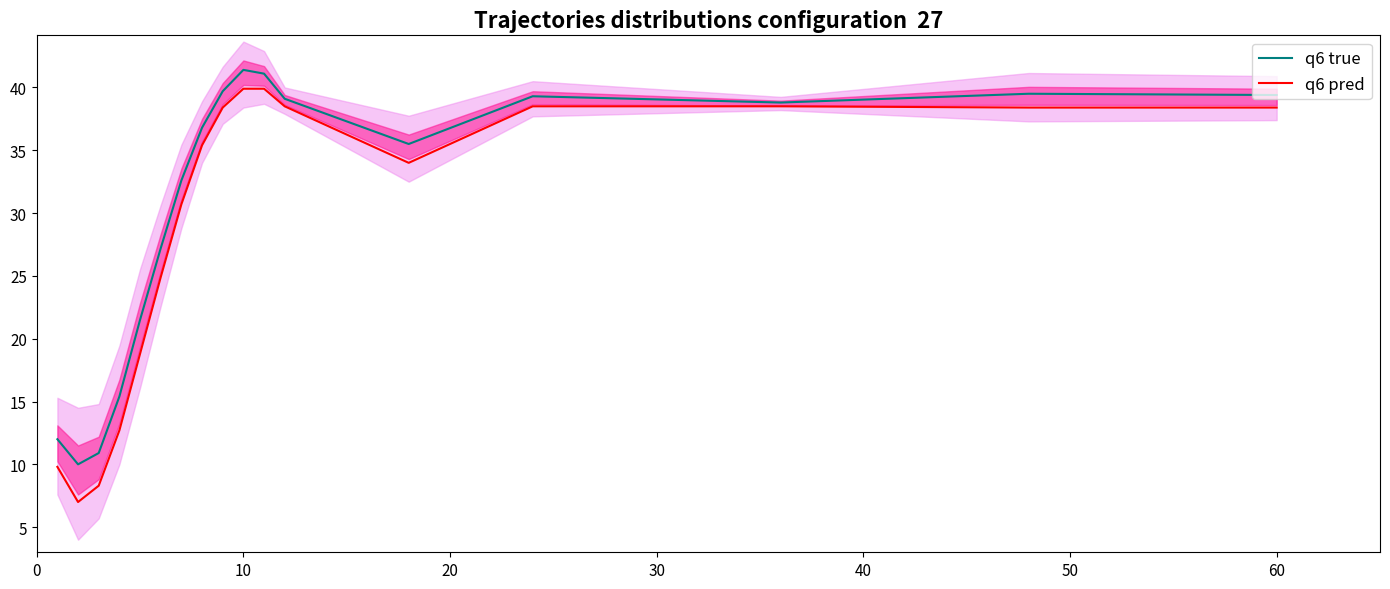

How many data points in q6 pred are above 35?

9